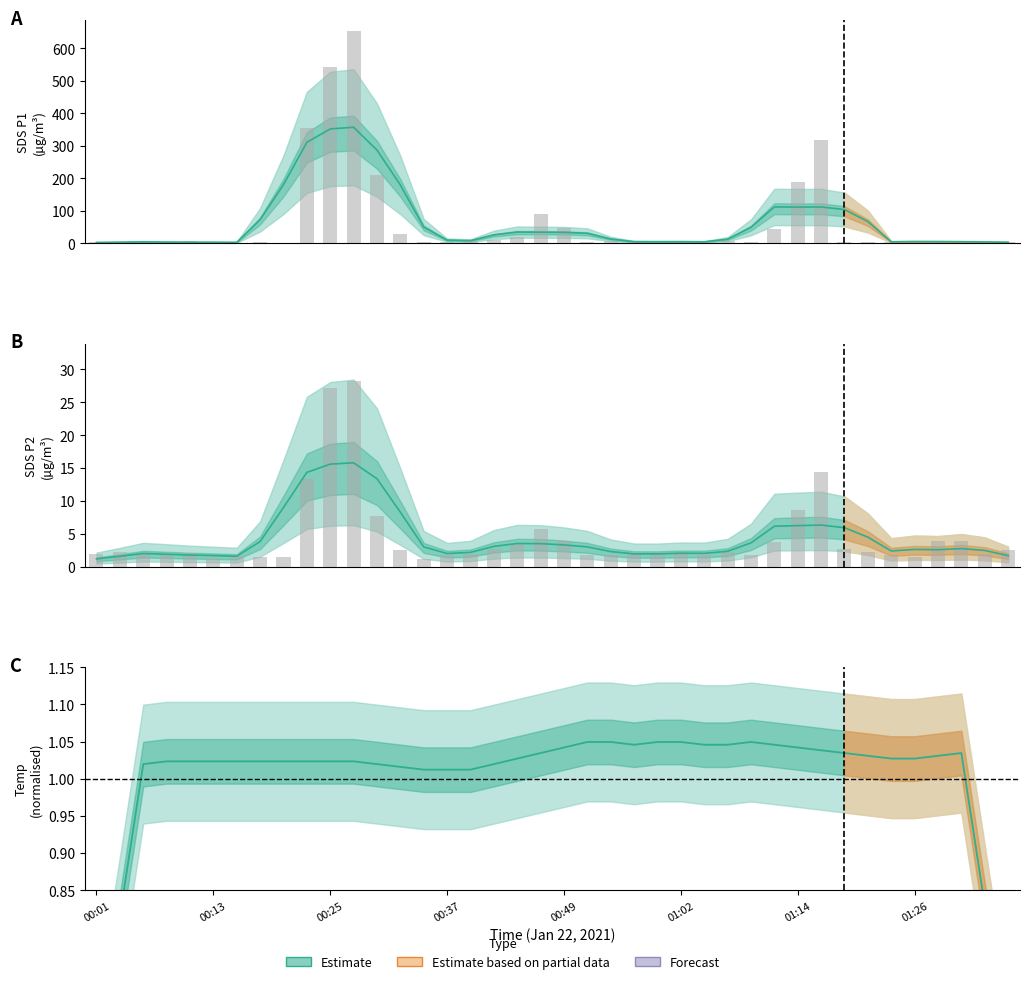

Which series has the largest range (max minus min)?

SDS_P1